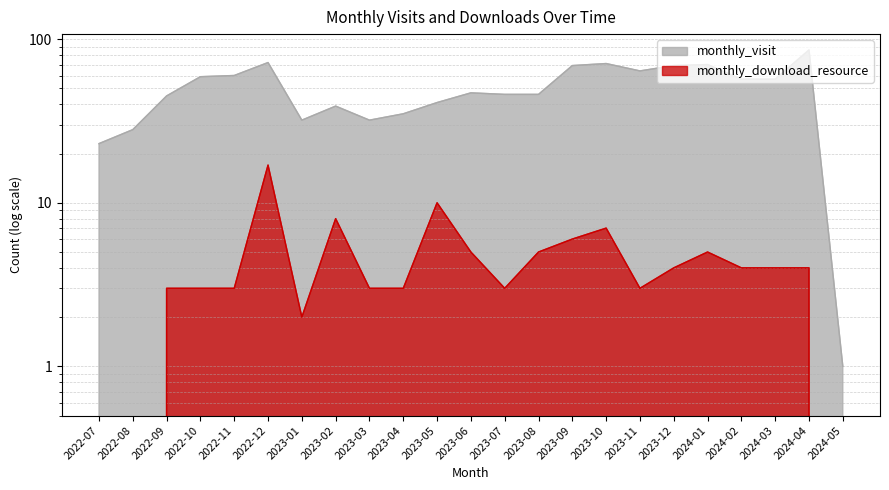

Between 2023-05 and 2023-07, which series saw the biggest shift?

monthly_download_resource